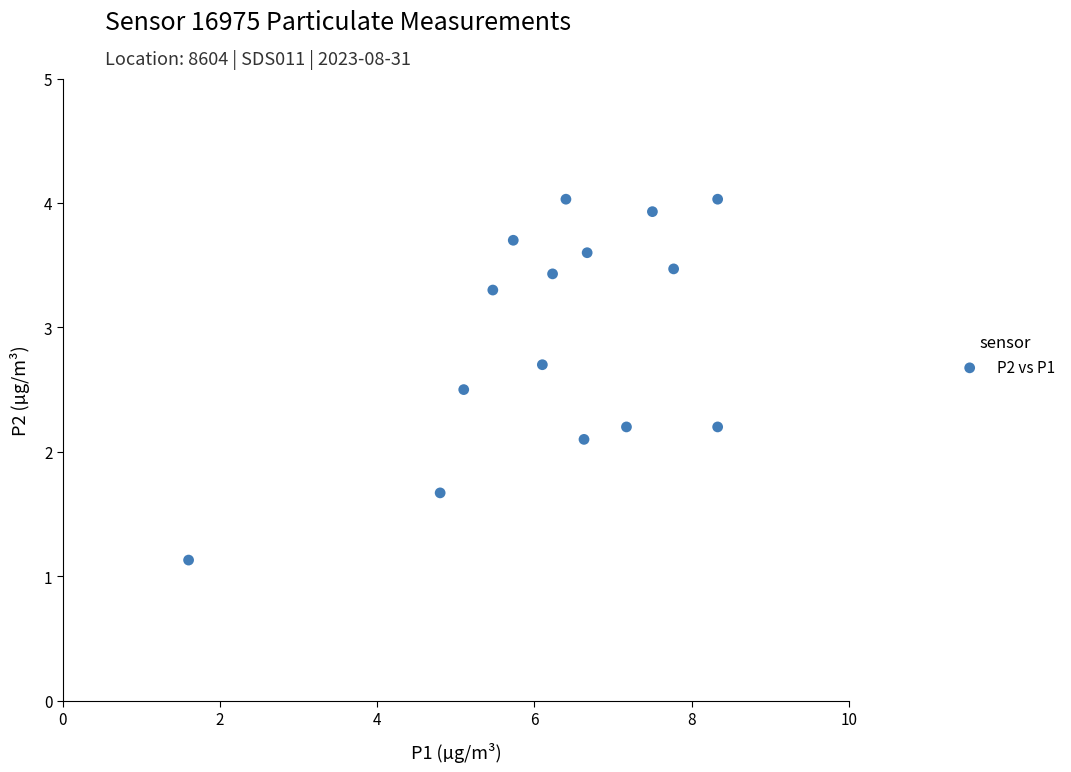

What is the range of Y values (max minus min)?

2.9